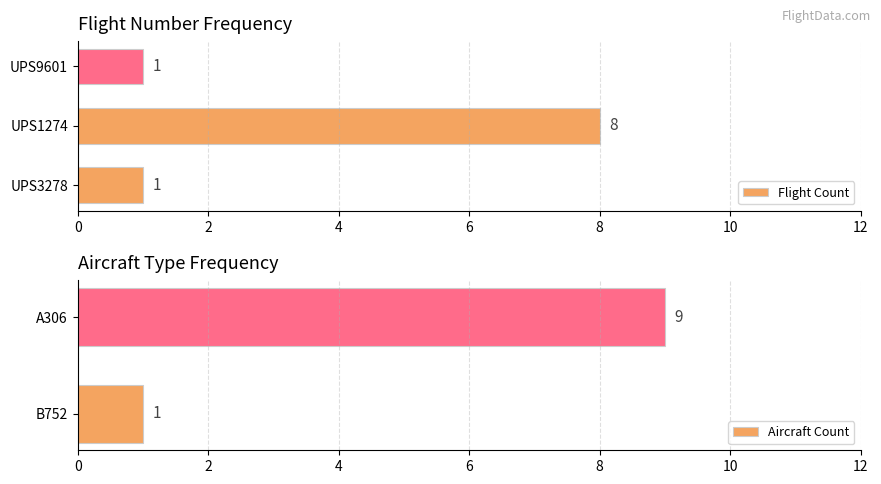

What is the average value?

3